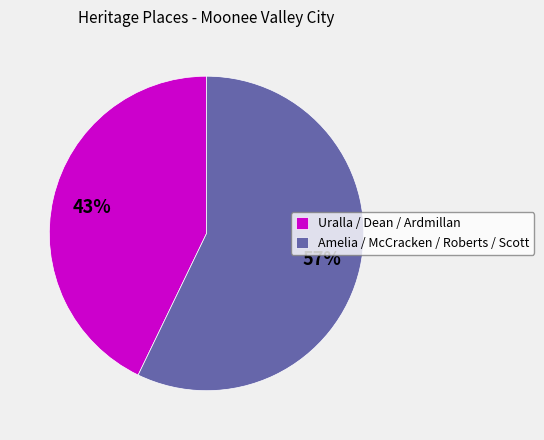

What percentage is the Amelia / McCracken / Roberts / Scott slice, to the nearest percent?

57%